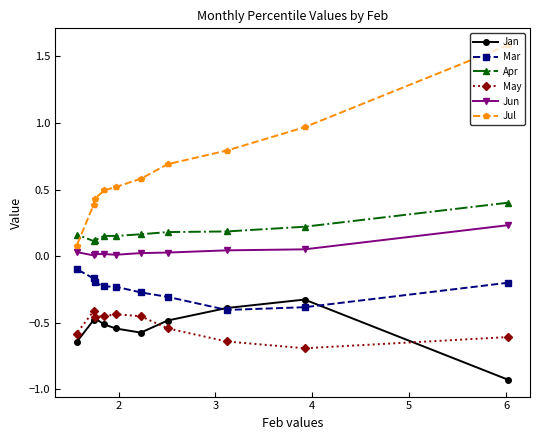

Which series has the largest total across all categories?

Jul